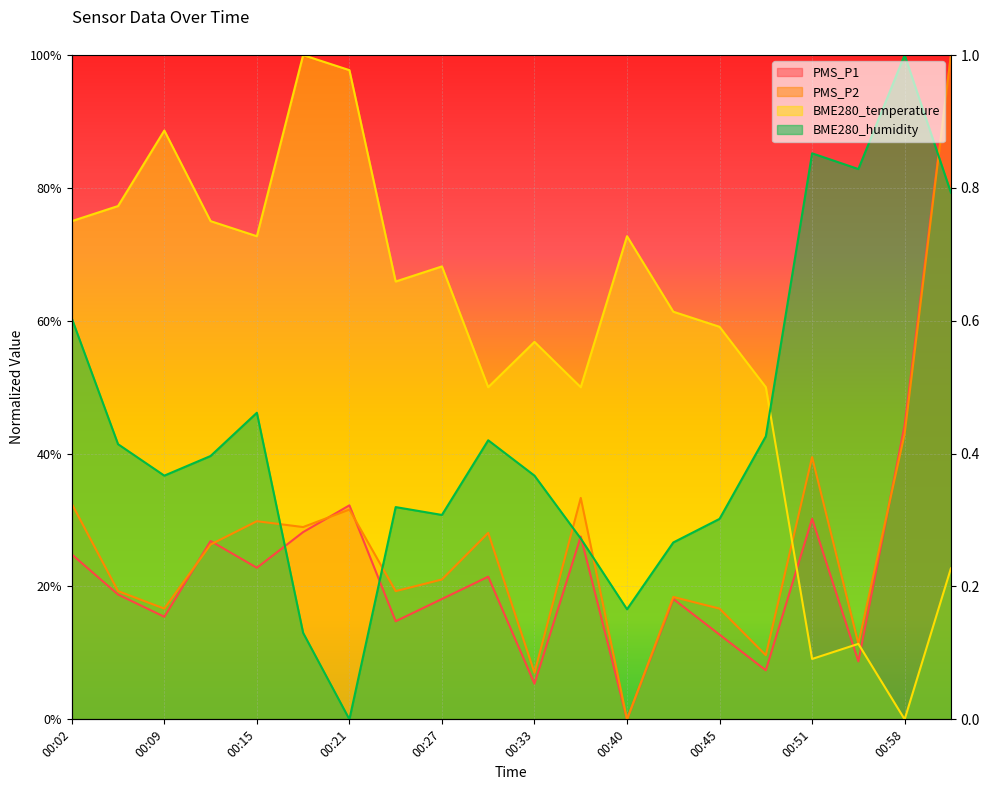

What is the difference between the second highest and minimum values in the PMS_P1 series?

0.4